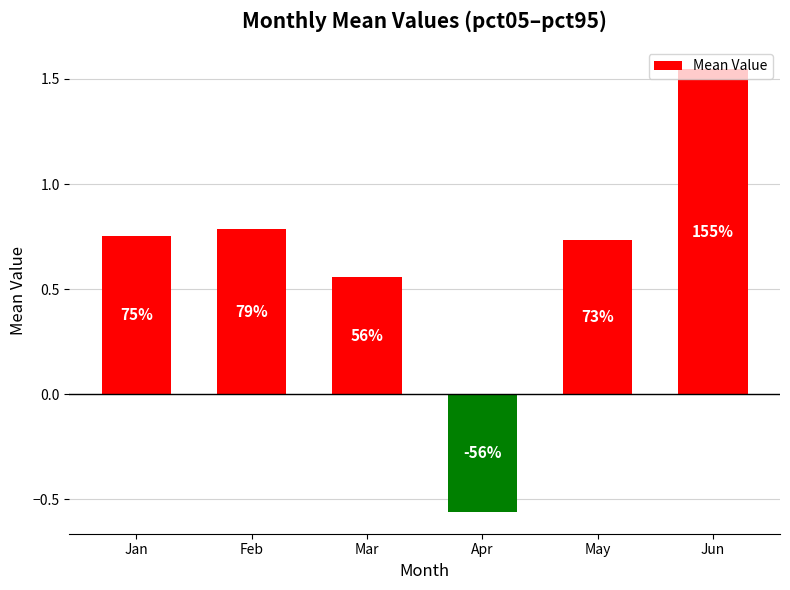

What is the value of the 5th bar from the left?

0.7